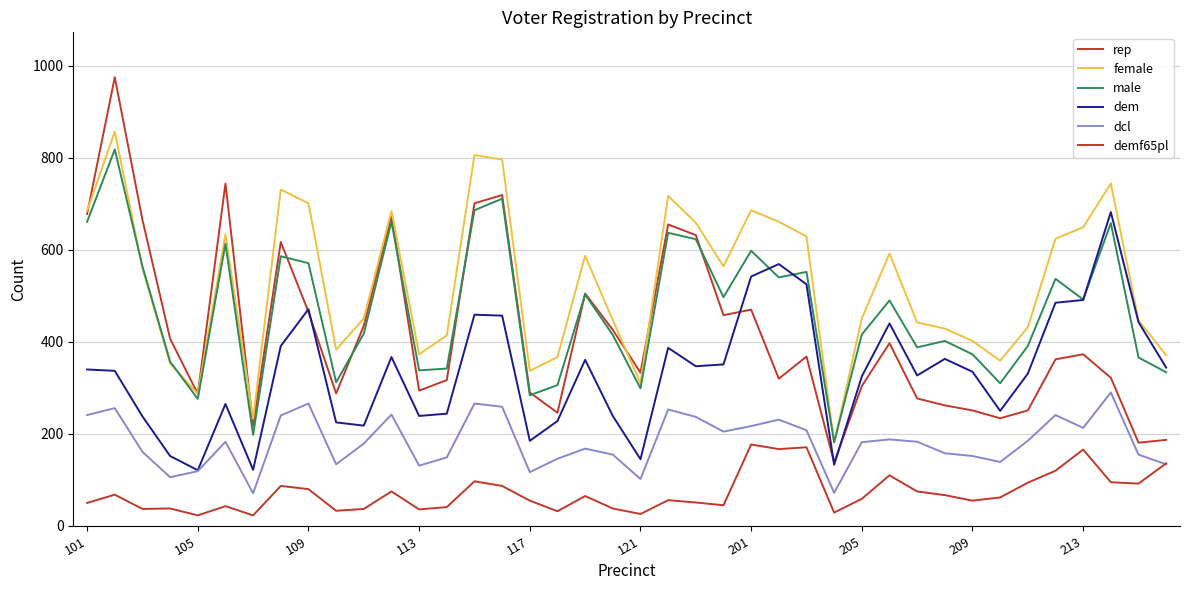

Which series has the largest total across all categories?

female